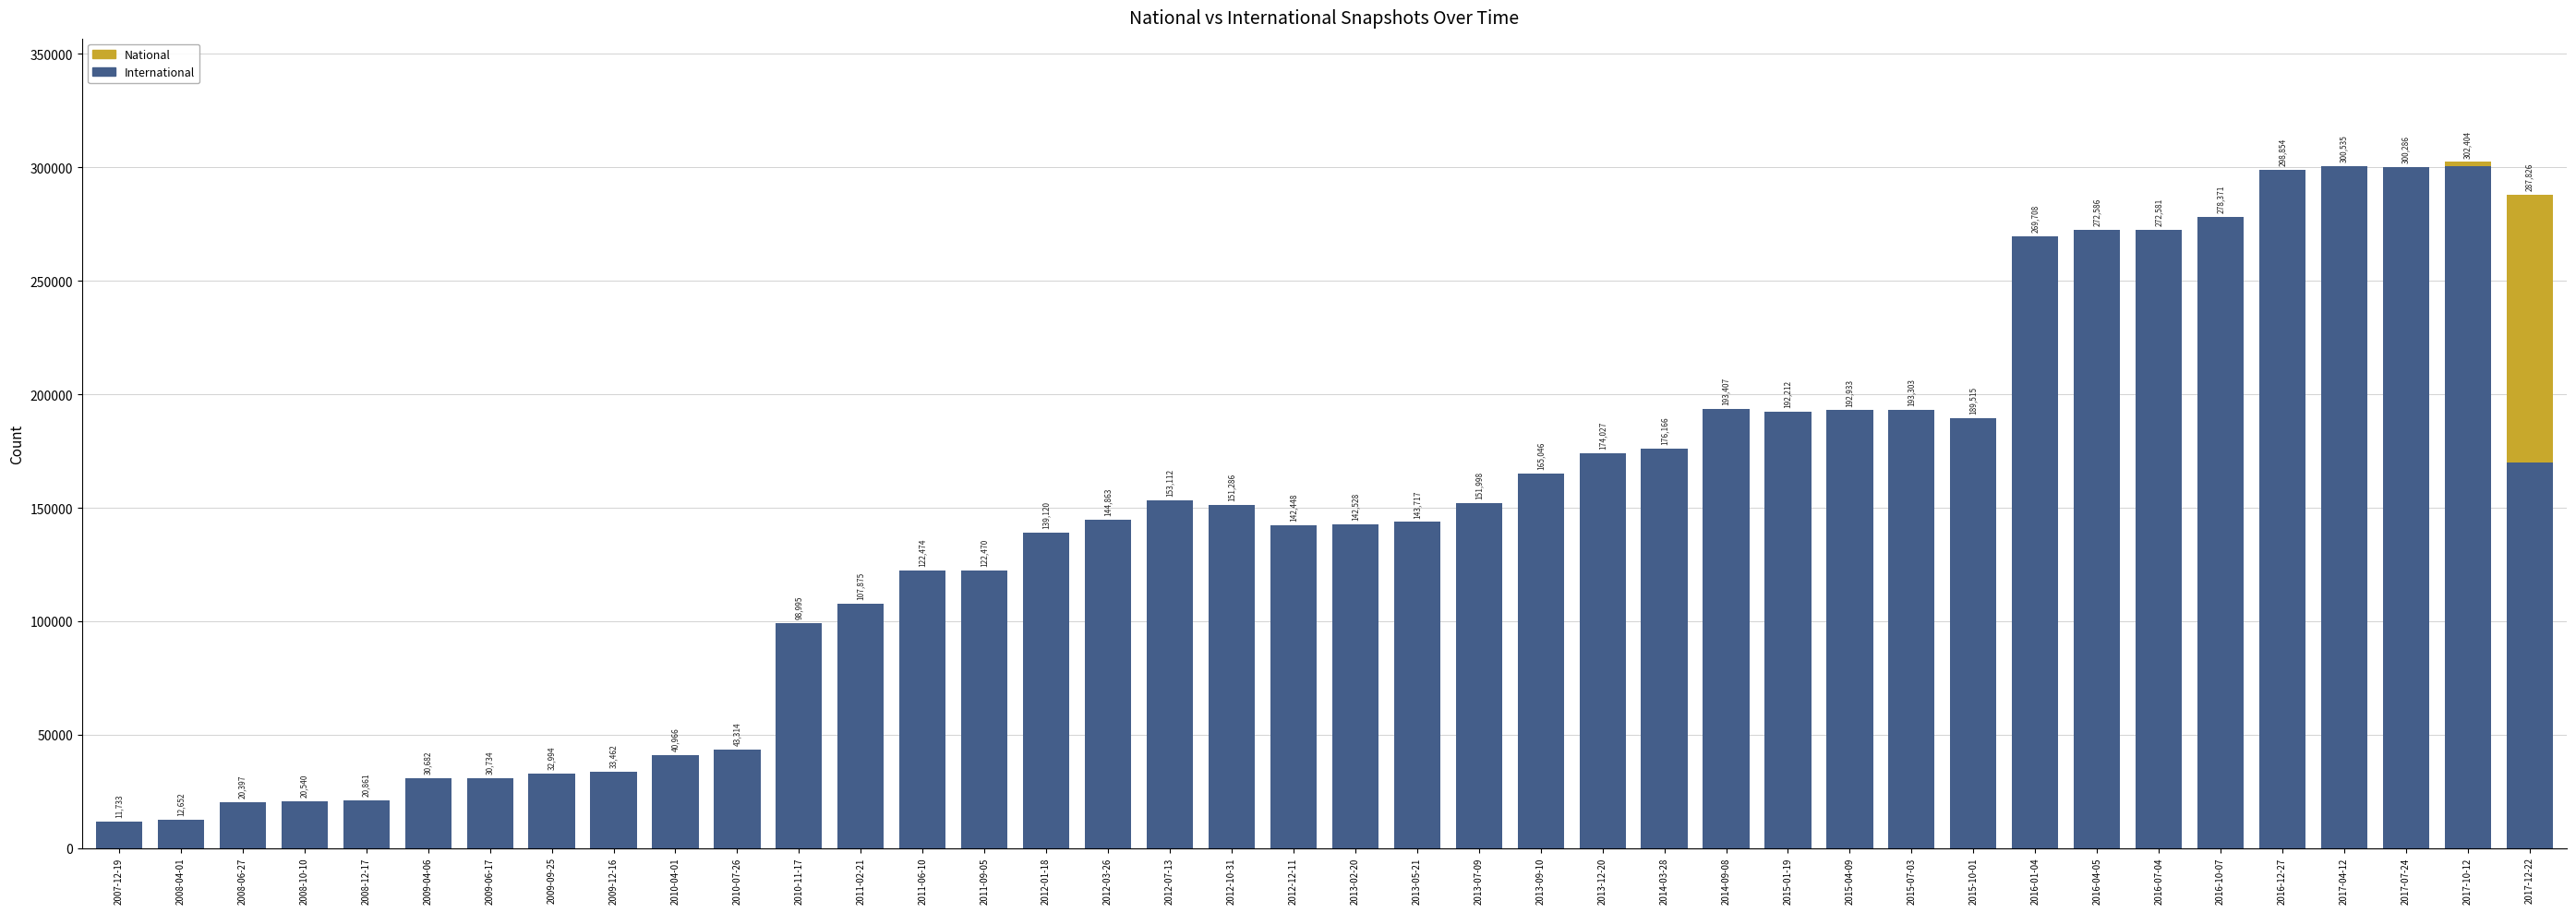

What is the total value across all series at 2012-10-31?

151286